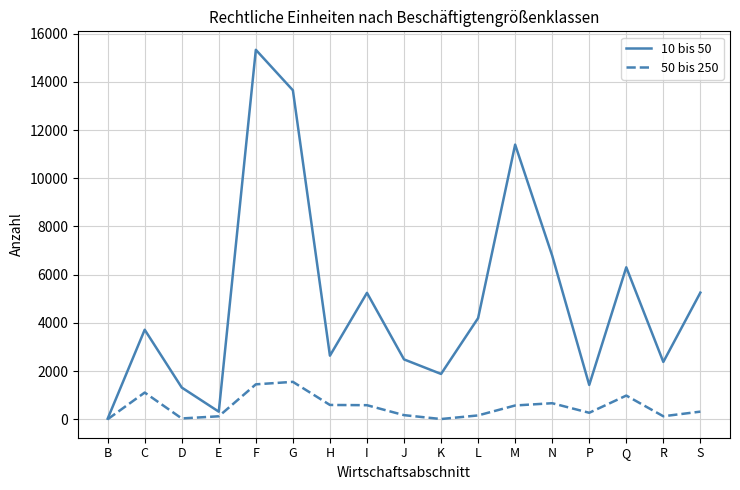

What is the spread (max minus min) of values at L?

4035